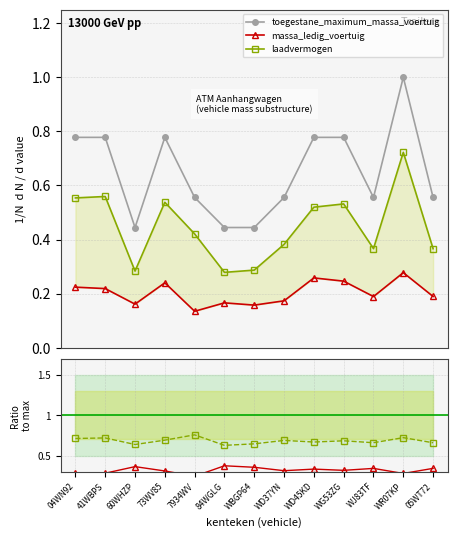

What is the difference between the toegestane_maximum_massa_voertuig values at WR07KP and WJ83TF?

0.4